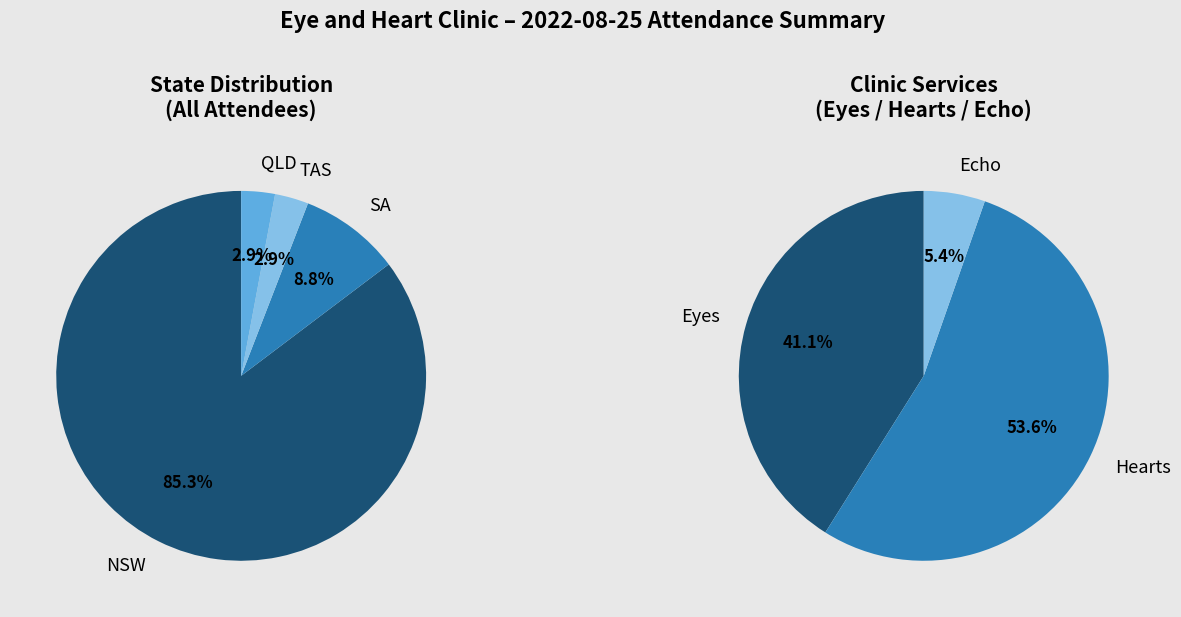

How many slices are in this pie chart?

4